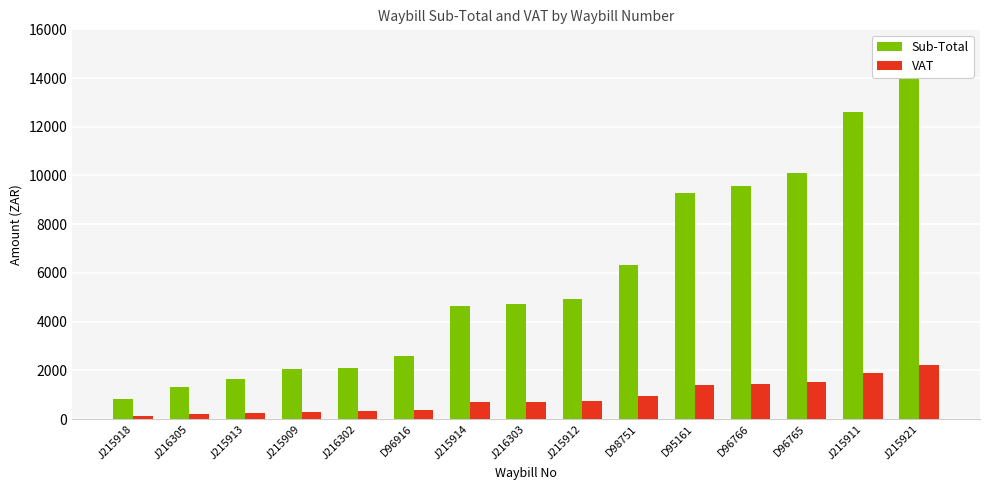

How many groups of bars are there?

15